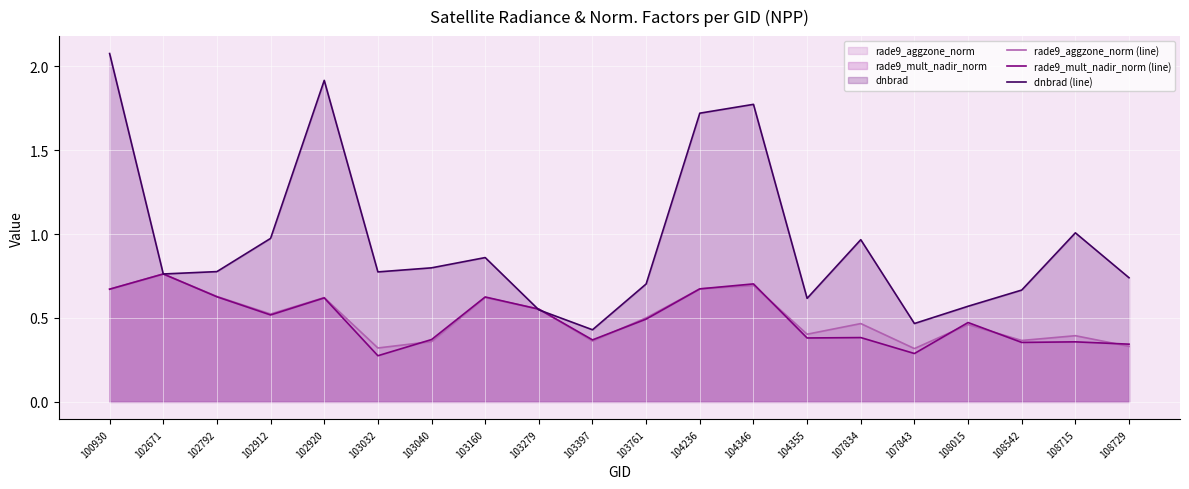

How many categories are shown in the chart?

20